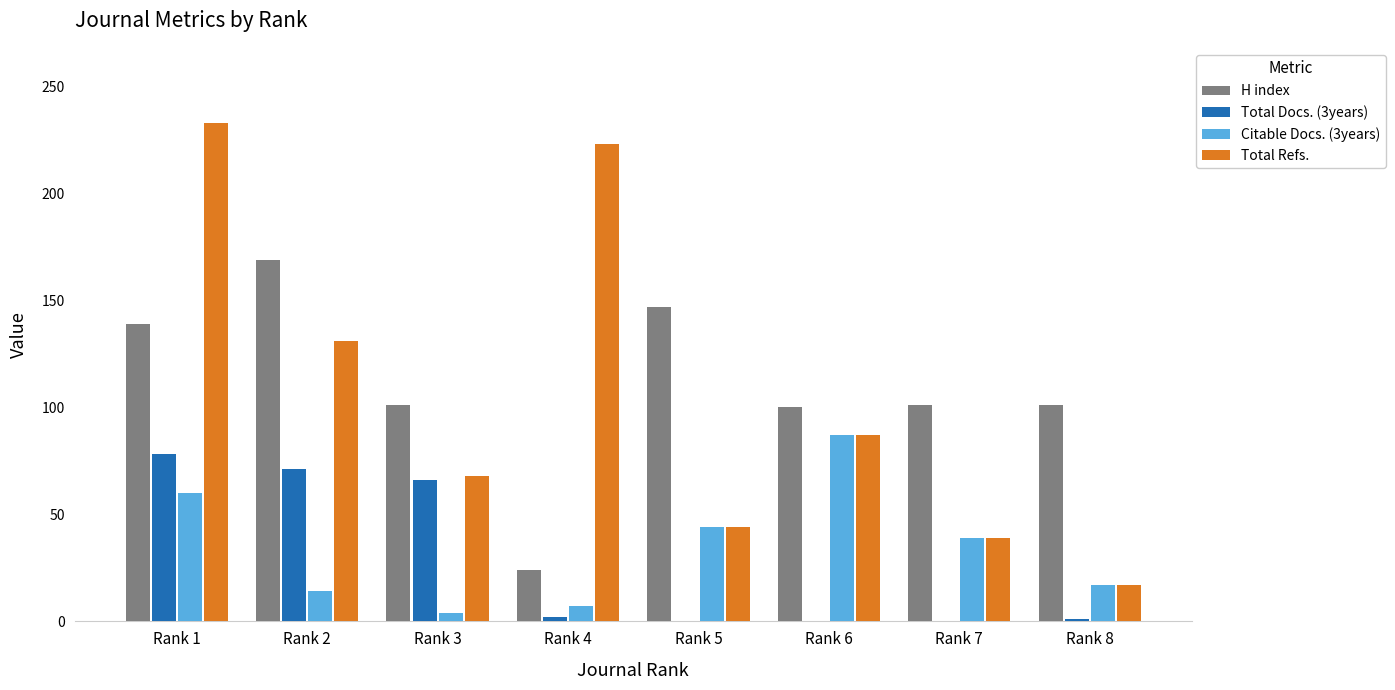

What are all the series names shown in the legend?

H index, Total Docs. (3years), Citable Docs. (3years), Total Refs.